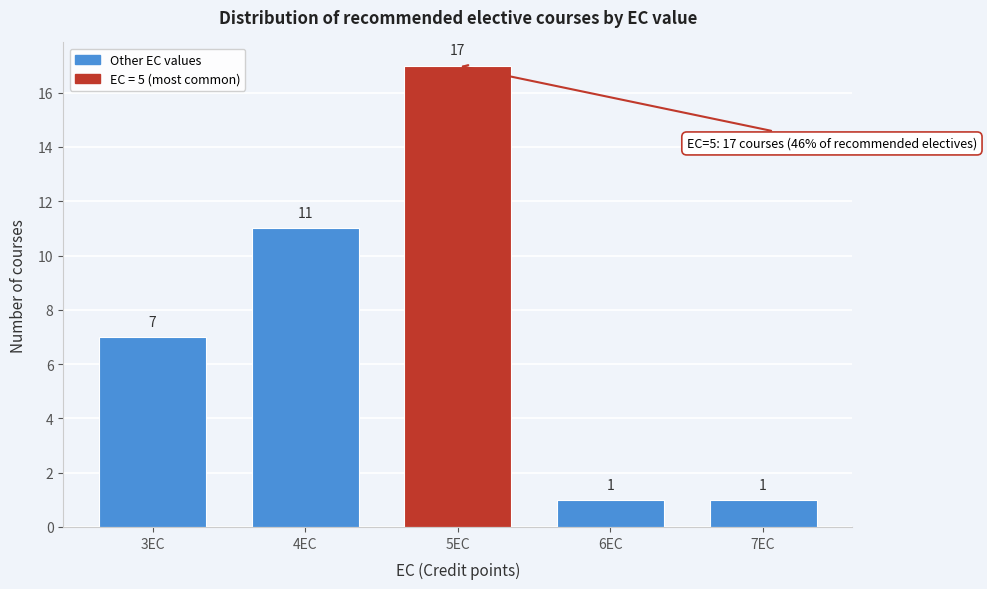

Reading right to left, extract all data points from this chart.

1	1	17	11	7